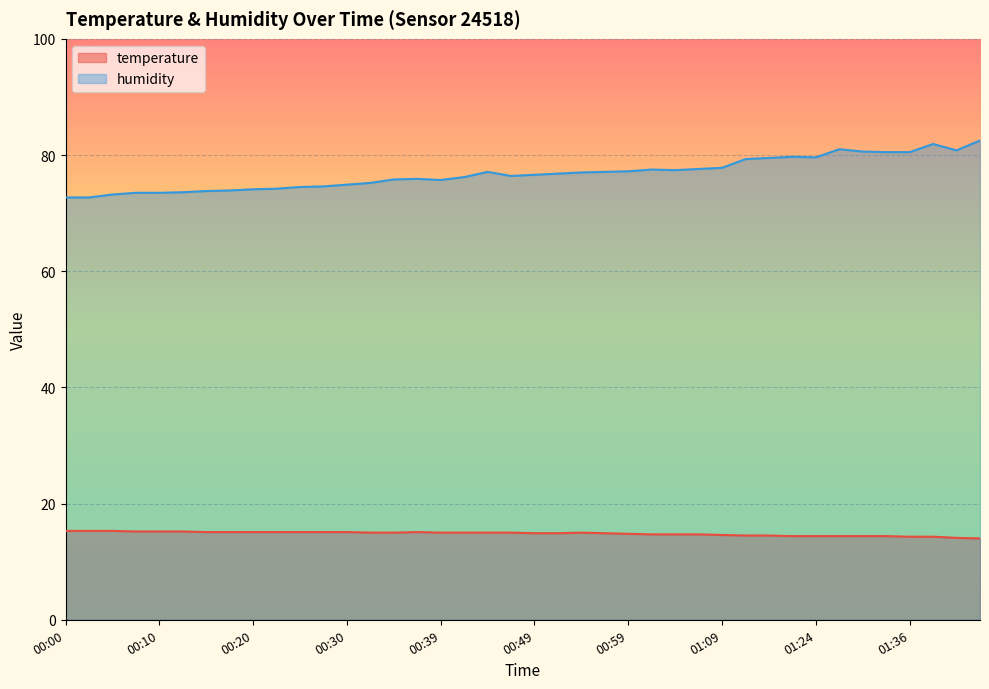

What is the difference between the second highest and minimum values in the temperature series?

1.3